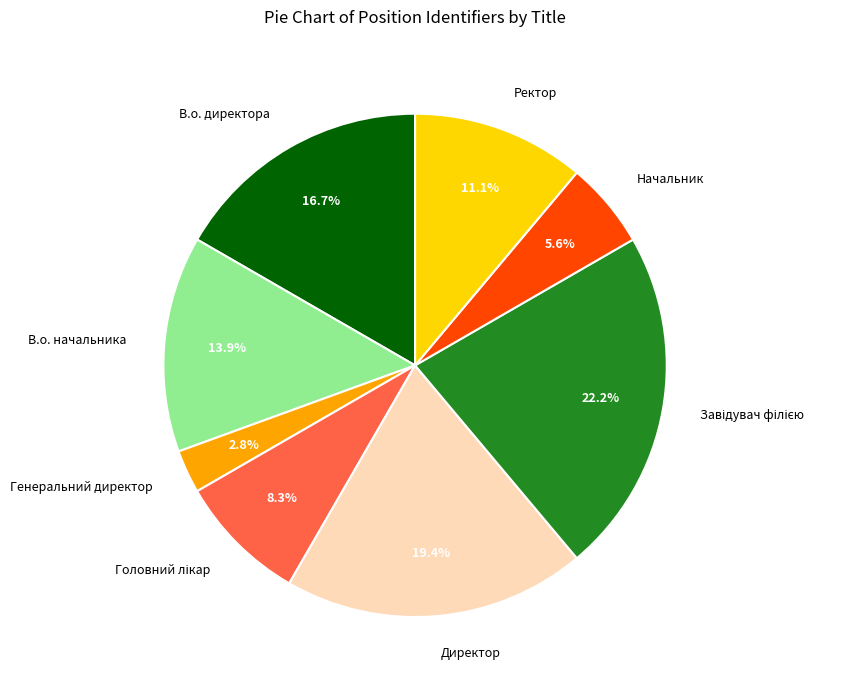

Is there any slice that represents more than half of the pie?

No